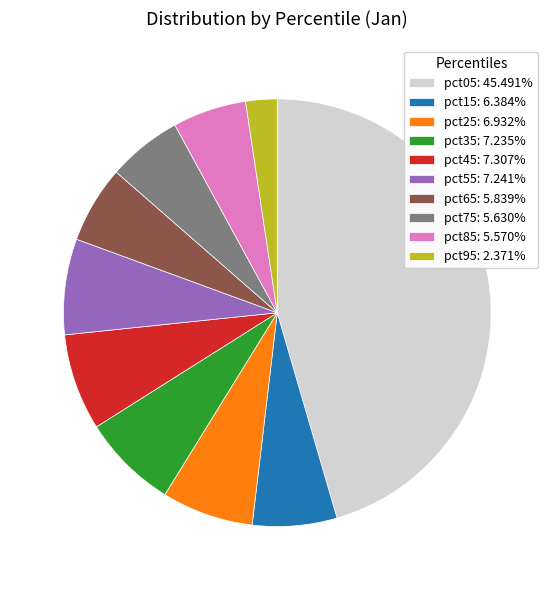

Combined, do pct75: 5.630% and pct45: 7.307% account for over 50%?

No